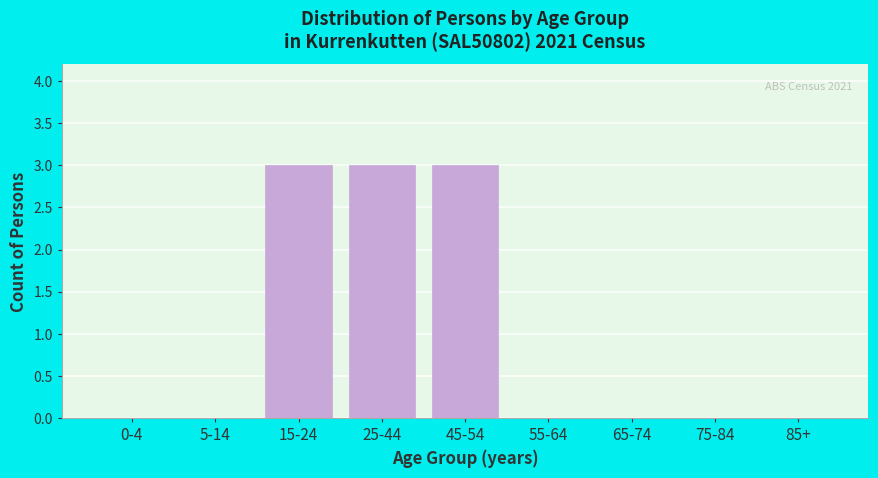

Reading left to right, what are all the values shown in this chart?

0-4=0	5-14=0	15-24=3	25-44=3	45-54=3	55-64=0	65-74=0	75-84=0	85+=0